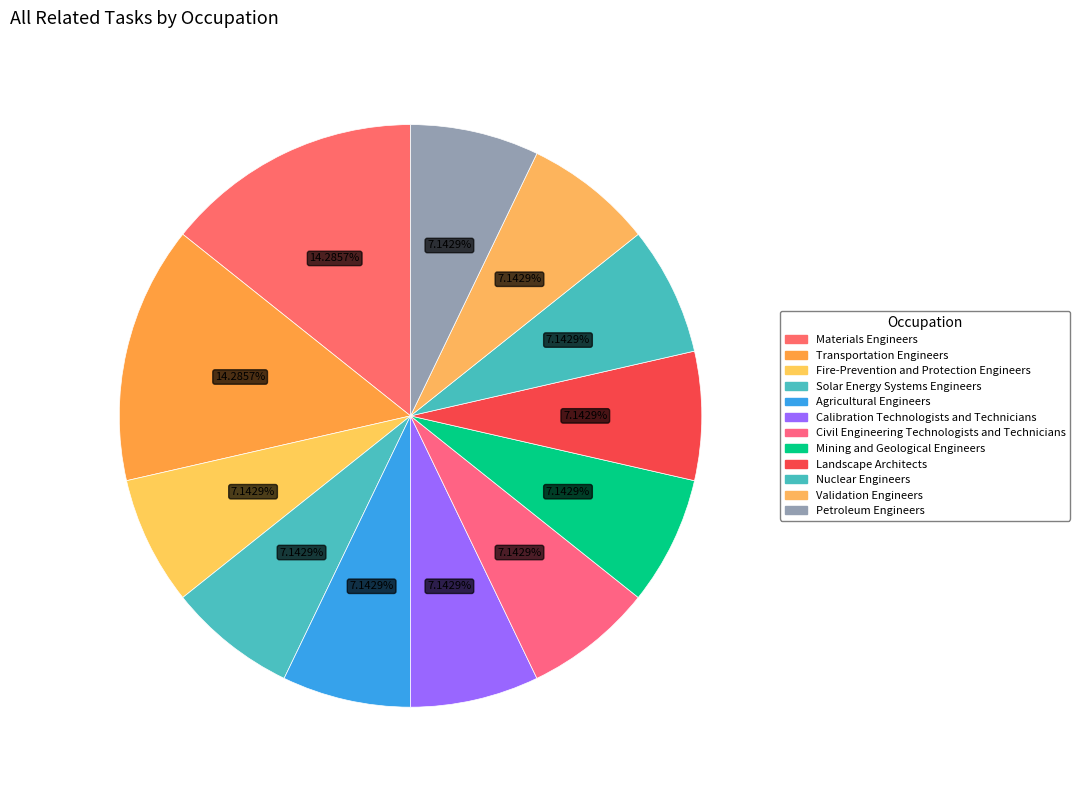

What is the largest slice in the pie chart?

Materials Engineers